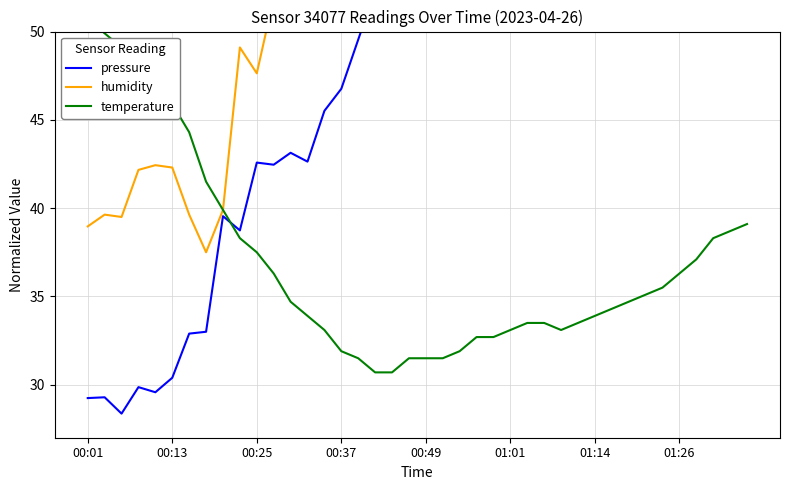

How many times do temperature and pressure cross each other?

1